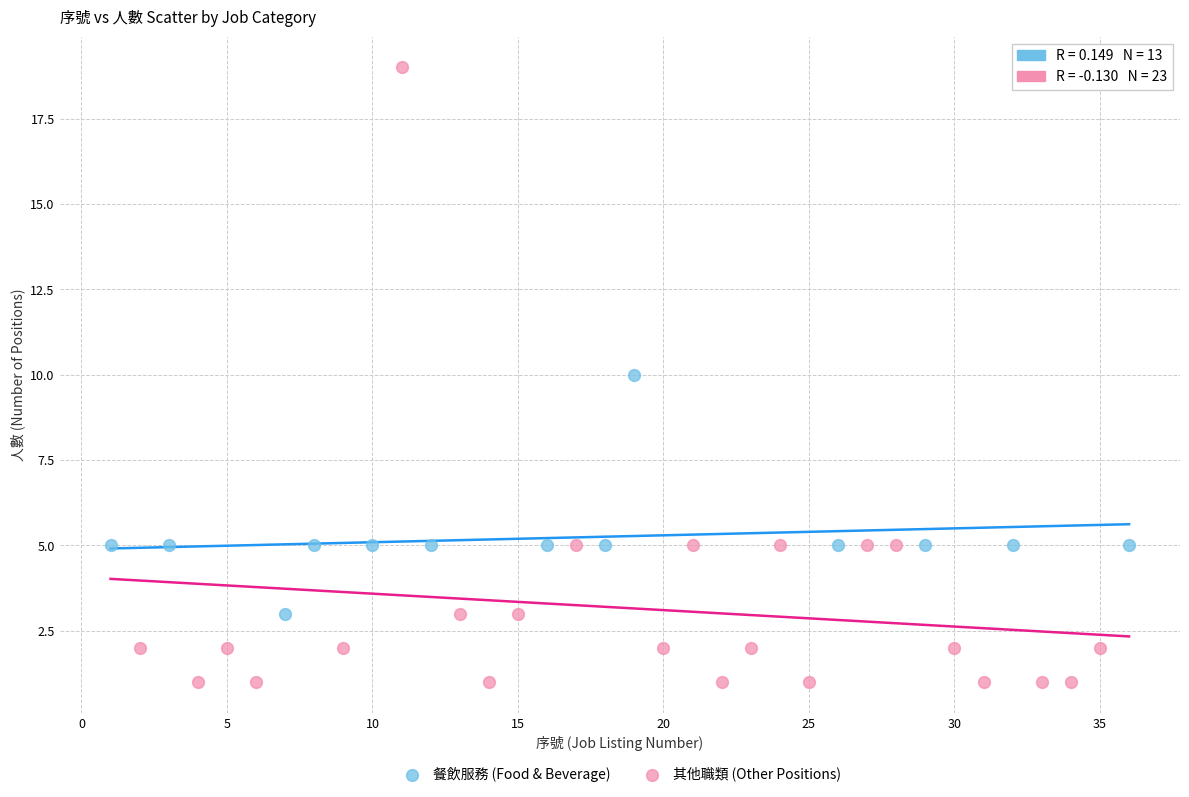

What are all the series names shown in the legend?

餐飲服務 (Food & Beverage), 其他職類 (Other Positions)